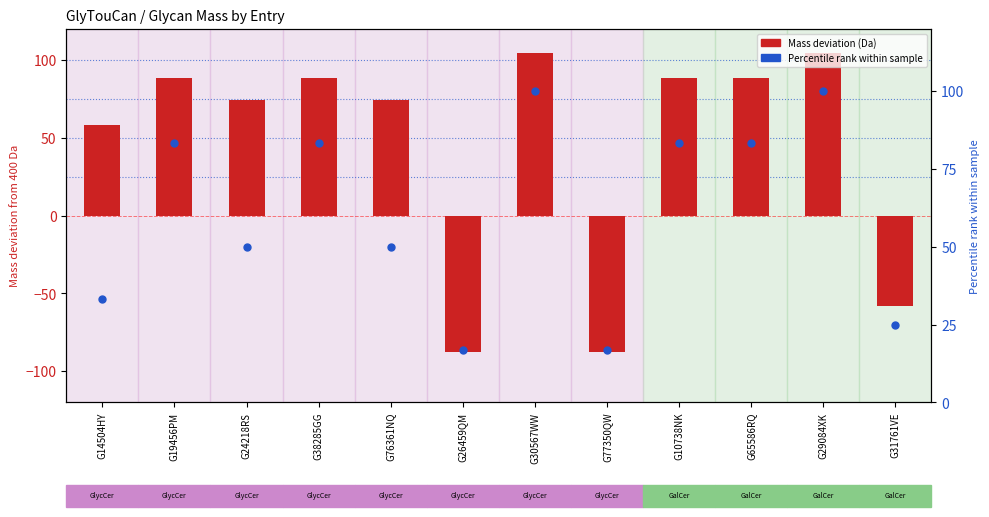

Is the value of Mass deviation (Da) at G10738NK greater than the value of Percentile rank at G29084XK?

No